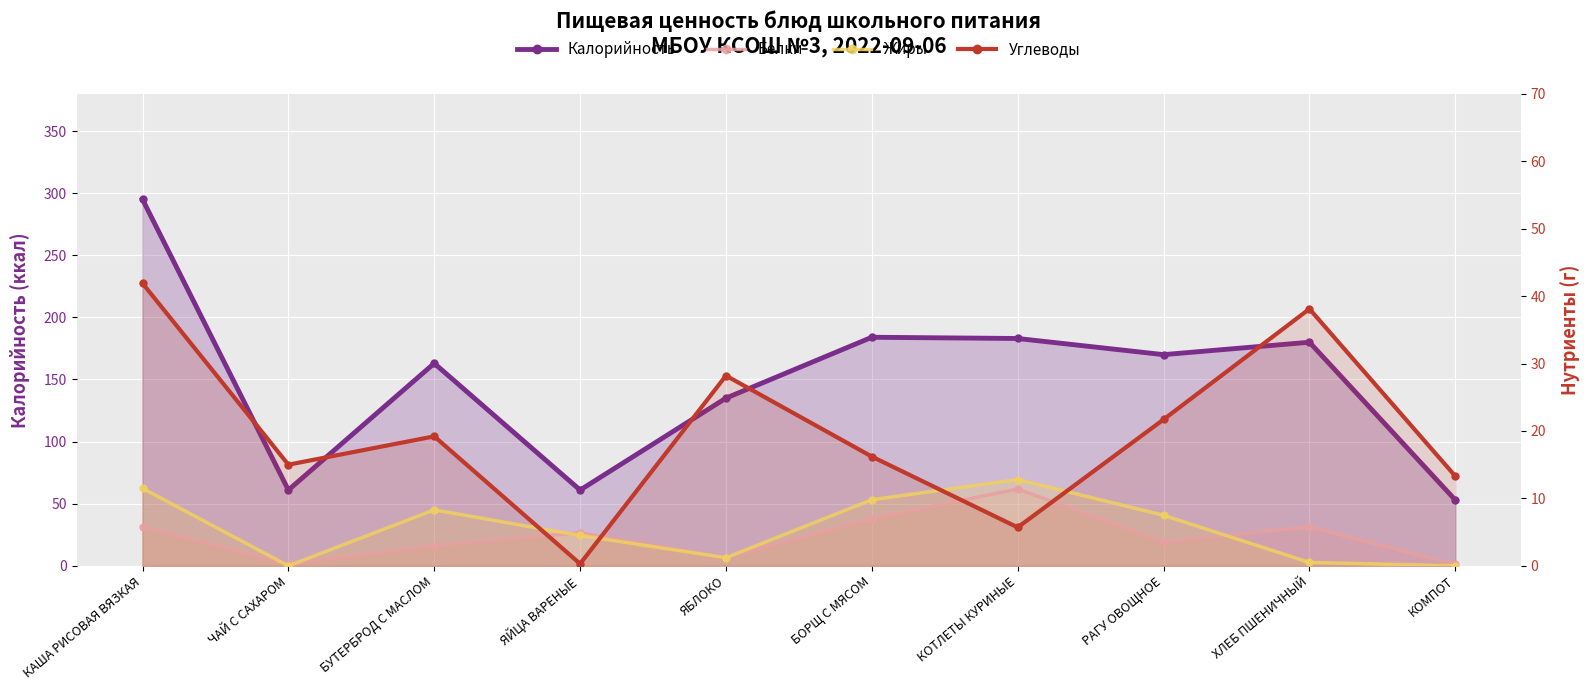

Which series has the widest spread of values?

Калорийность